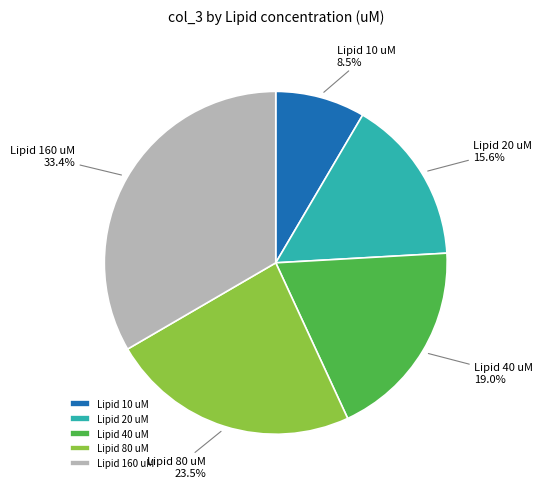

Which slice is the largest?

Lipid 160 uM